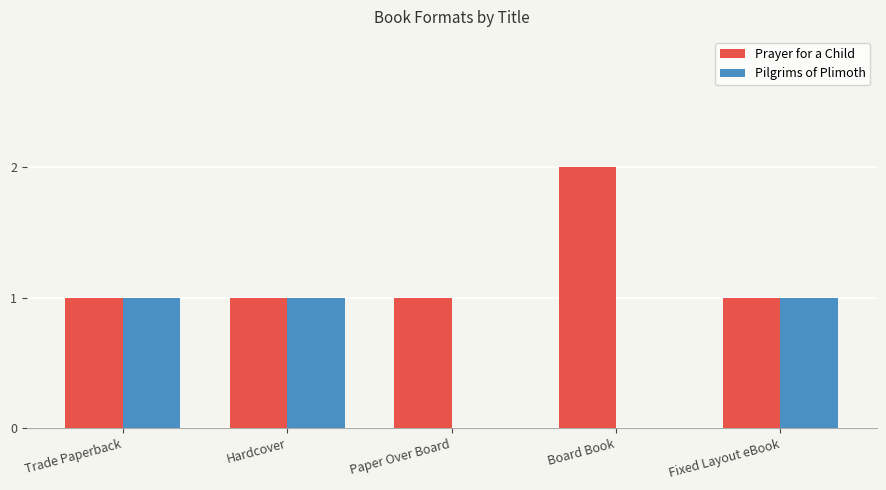

Which series changed the most between Trade Paperback and Paper Over Board?

Pilgrims of Plimoth